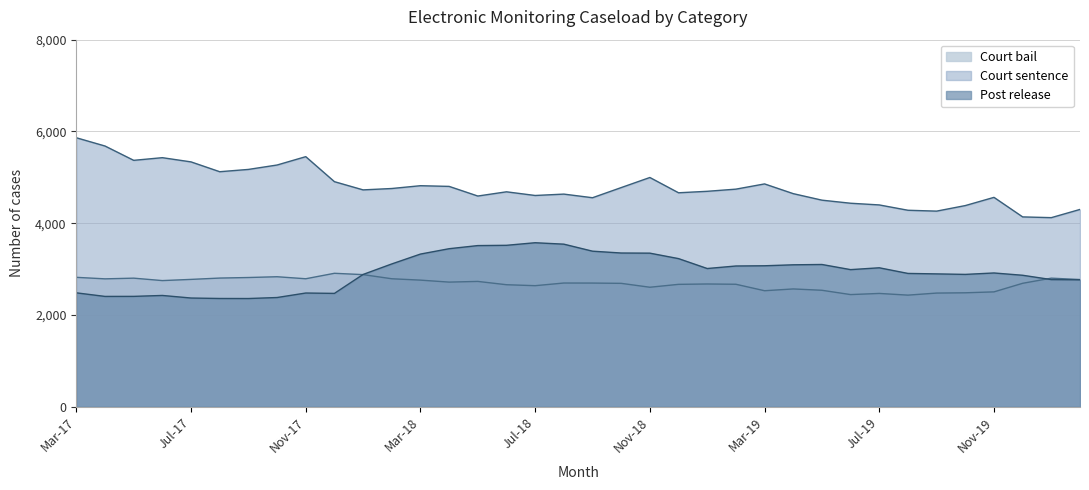

What is the difference between the maximum and minimum values in the Post release series?

1216